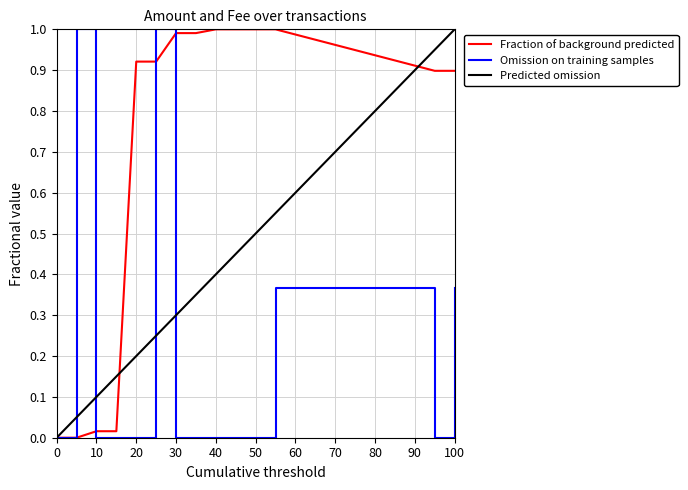

List the series in order of their overall mean, lowest first.

Omission on training samples, Predicted omission, Fraction of background predicted